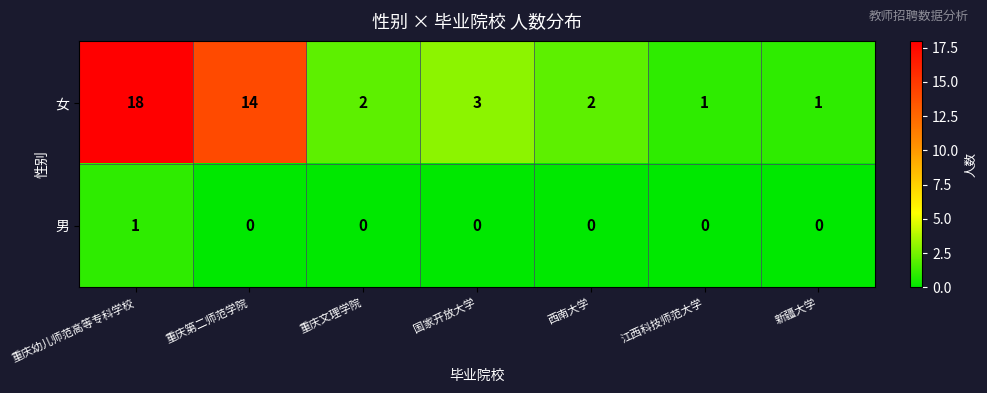

Which label corresponds to the largest value in the chart?

重庆幼儿师范高等专科学校